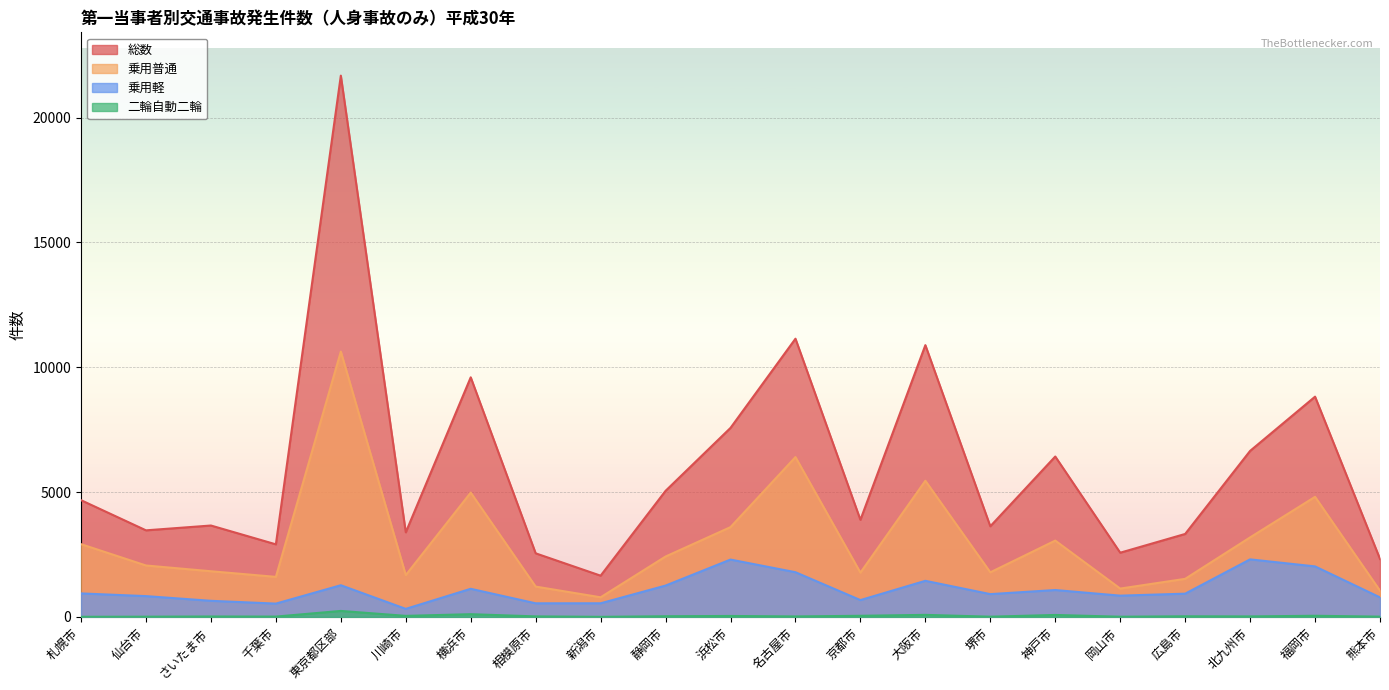

Reading left to right, what are all the values shown in this chart?

総数: 札幌市=4675	仙台市=3467	さいたま市=3660	千葉市=2906	東京都区部=21680	川崎市=3387	横浜市=9596	相模原市=2546	新潟市=1651	静岡市=5049	浜松市=7570	名古屋市=11143	京都市=3888	大阪市=10885	堺市=3629	神戸市=6424	岡山市=2571	広島市=3322	北九州市=6649	福岡市=8821	熊本市=2320
乗用普通: 札幌市=2913	仙台市=2059	さいたま市=1828	千葉市=1603	東京都区部=10627	川崎市=1674	横浜市=4978	相模原市=1214	新潟市=785	静岡市=2418	浜松市=3596	名古屋市=6401	京都市=1772	大阪市=5453	堺市=1785	神戸市=3056	岡山市=1134	広島市=1524	北九州市=3184	福岡市=4809	熊本市=1049
乗用軽: 札幌市=940	仙台市=832	さいたま市=644	千葉市=532	東京都区部=1268	川崎市=321	横浜市=1125	相模原市=544	新潟市=545	静岡市=1254	浜松市=2296	名古屋市=1789	京都市=673	大阪市=1445	堺市=912	神戸市=1076	岡山市=851	広島市=930	北九州市=2304	福岡市=2022	熊本市=781
二輪自動二輪: 札幌市=4	仙台市=8	さいたま市=16	千葉市=12	東京都区部=239	川崎市=41	横浜市=108	相模原市=20	新潟市=2	静岡市=26	浜松市=37	名古屋市=18	京都市=44	大阪市=81	堺市=8	神戸市=77	岡山市=7	広島市=24	北九州市=19	福岡市=45	熊本市=10